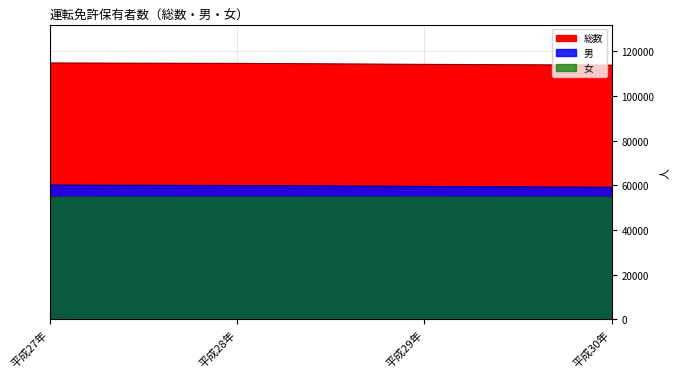

What are all the series names shown in the legend?

総数, 男, 女